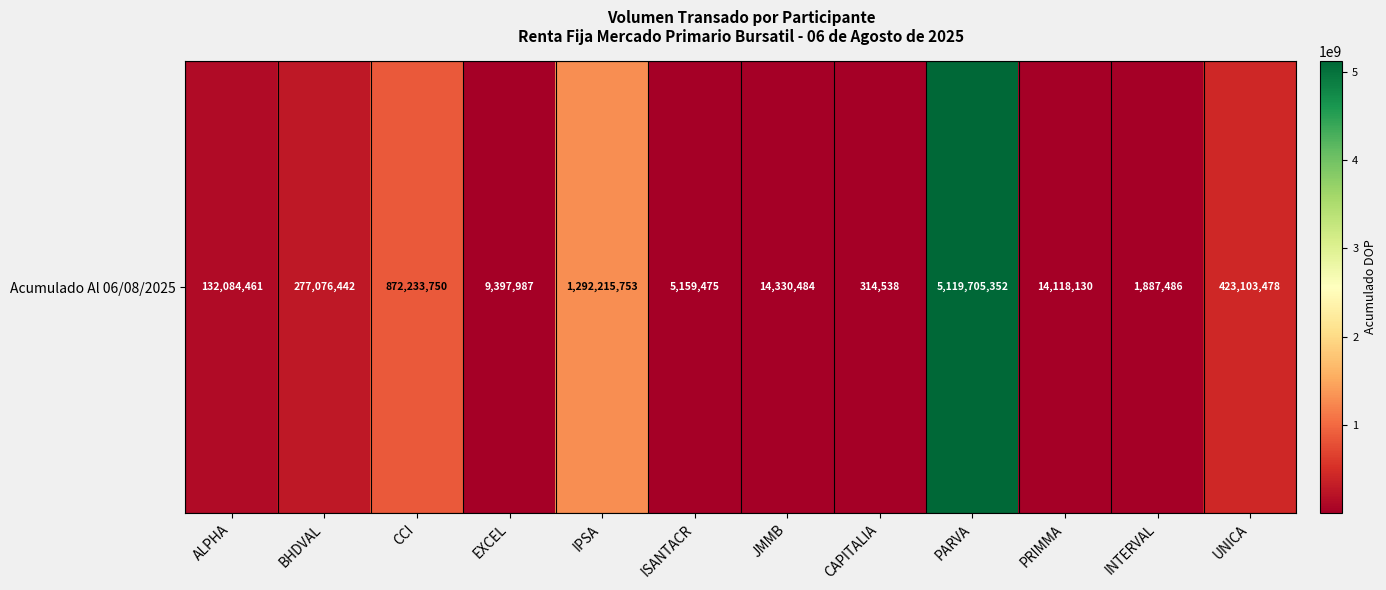

Read the value at EXCEL.

9397986.8